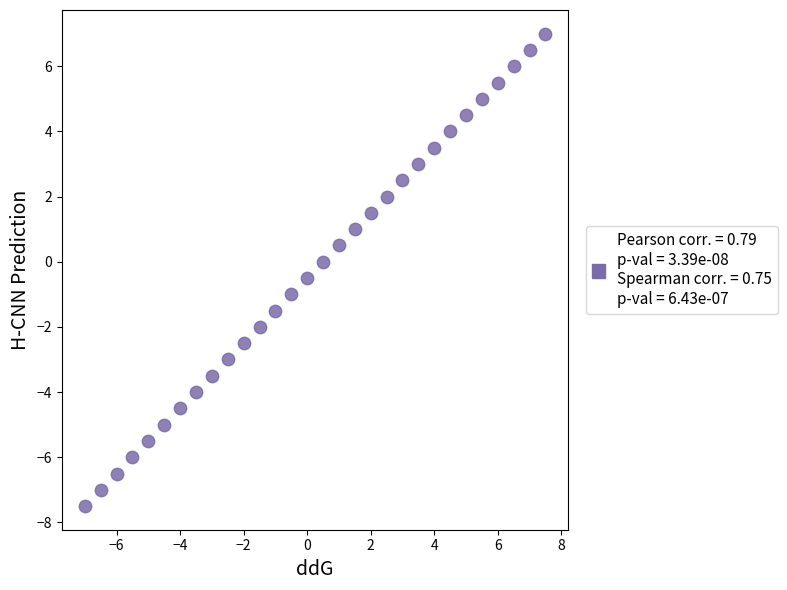

What is the range of Y values (max minus min)?

14.5